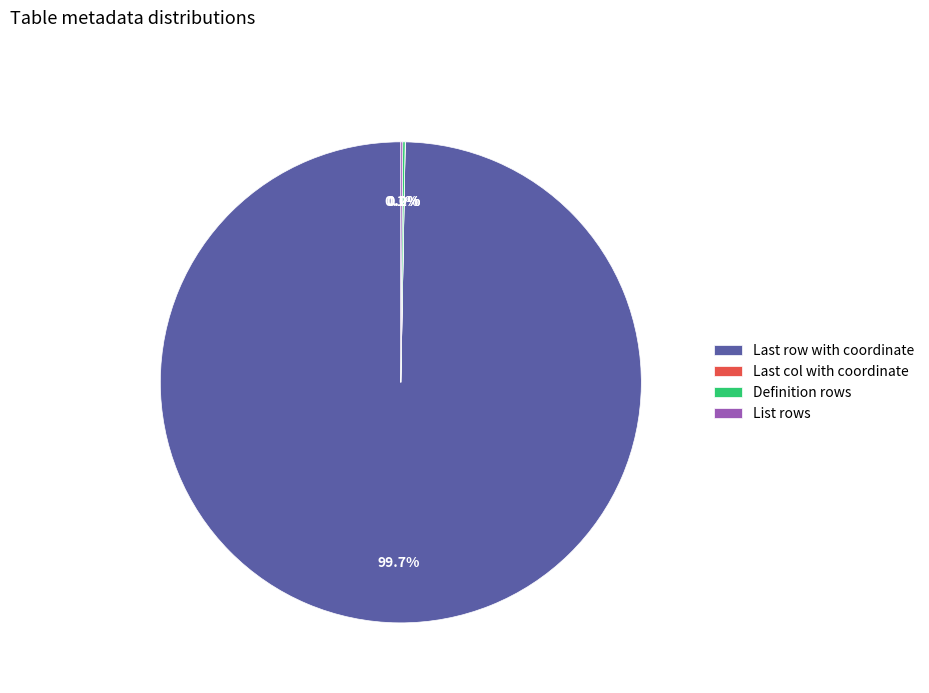

What is the majority slice?

Last row with coordinate